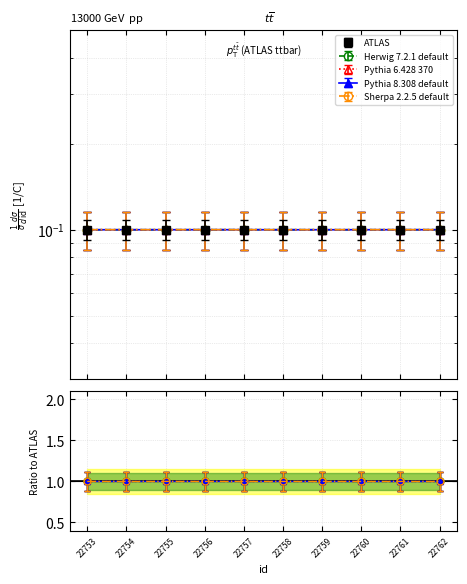

Which series changed the most between 22760 and 22761?

Sherpa 2.2.5 default